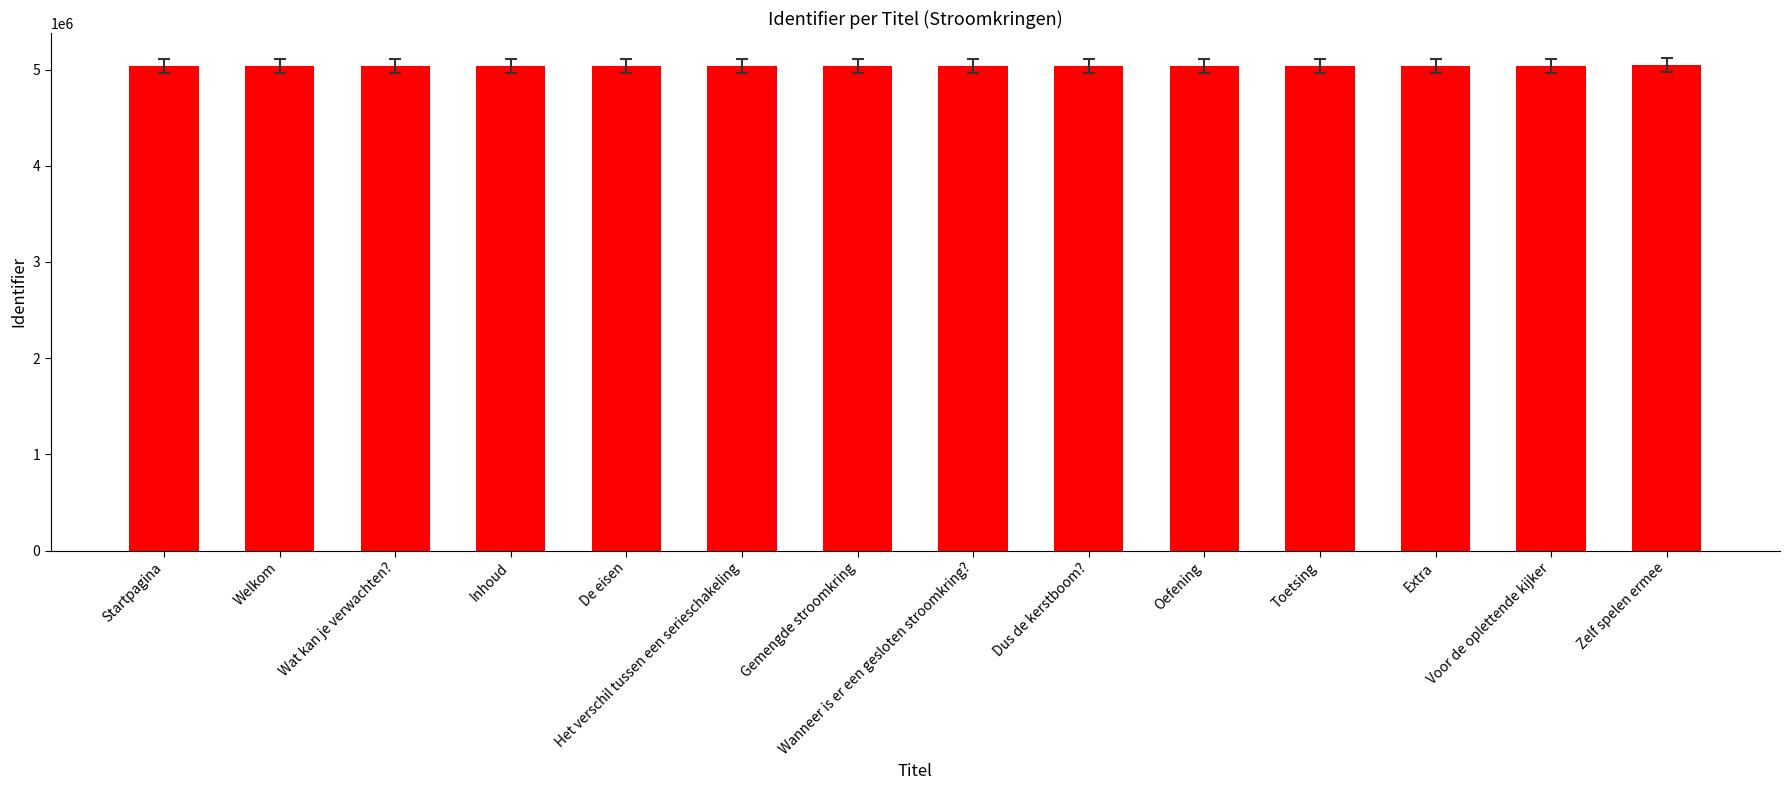

What is the smallest value displayed?

5038244